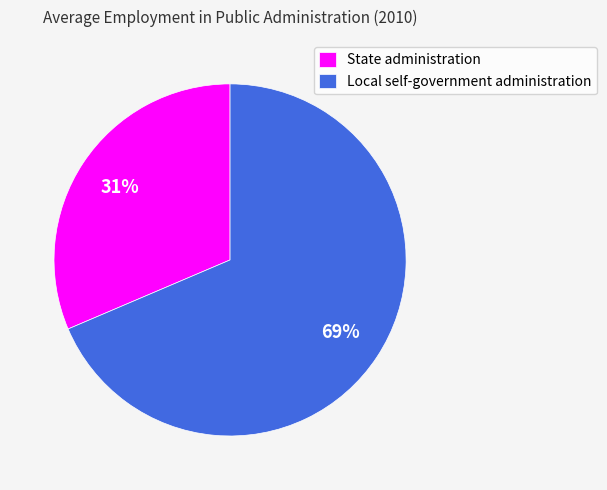

Does any single category account for the majority?

Yes